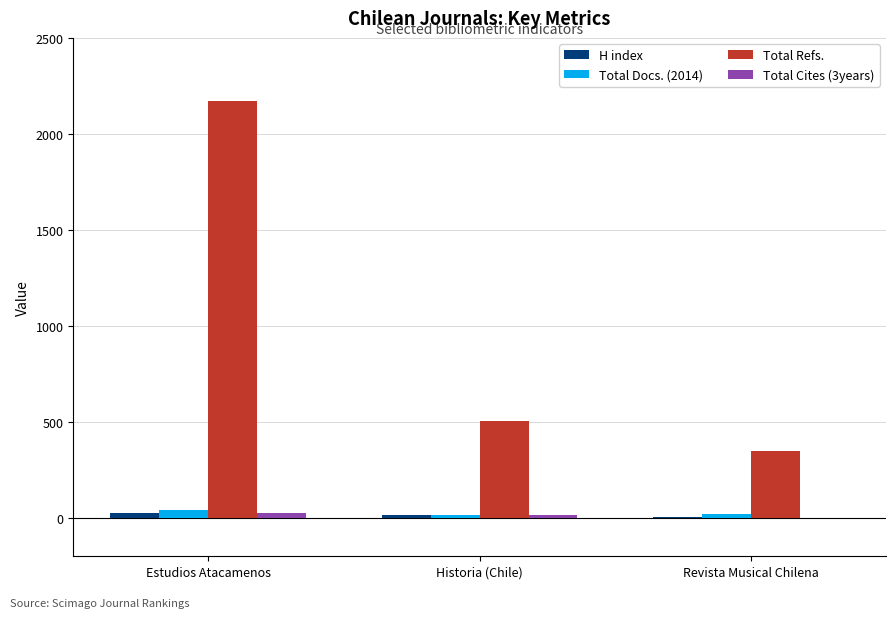

Which label corresponds to the largest value in the chart?

Estudios Atacamenos